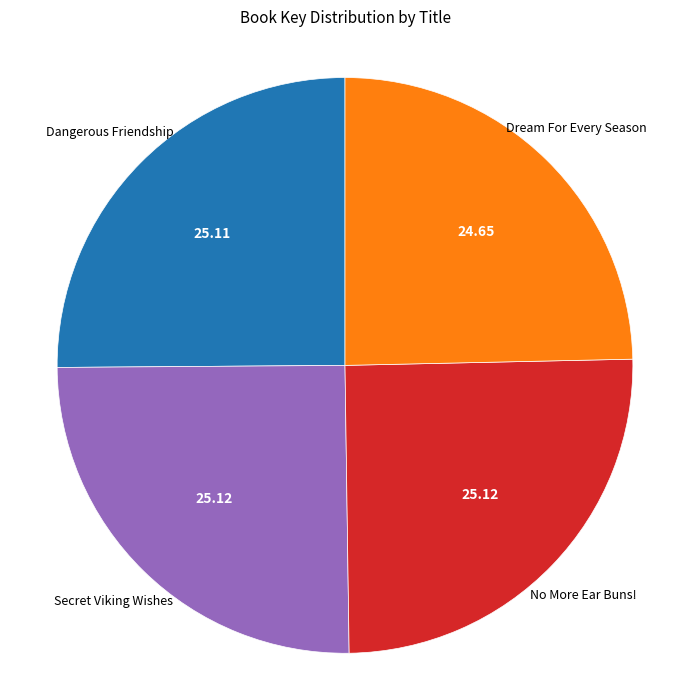

Does any single category account for the majority?

No